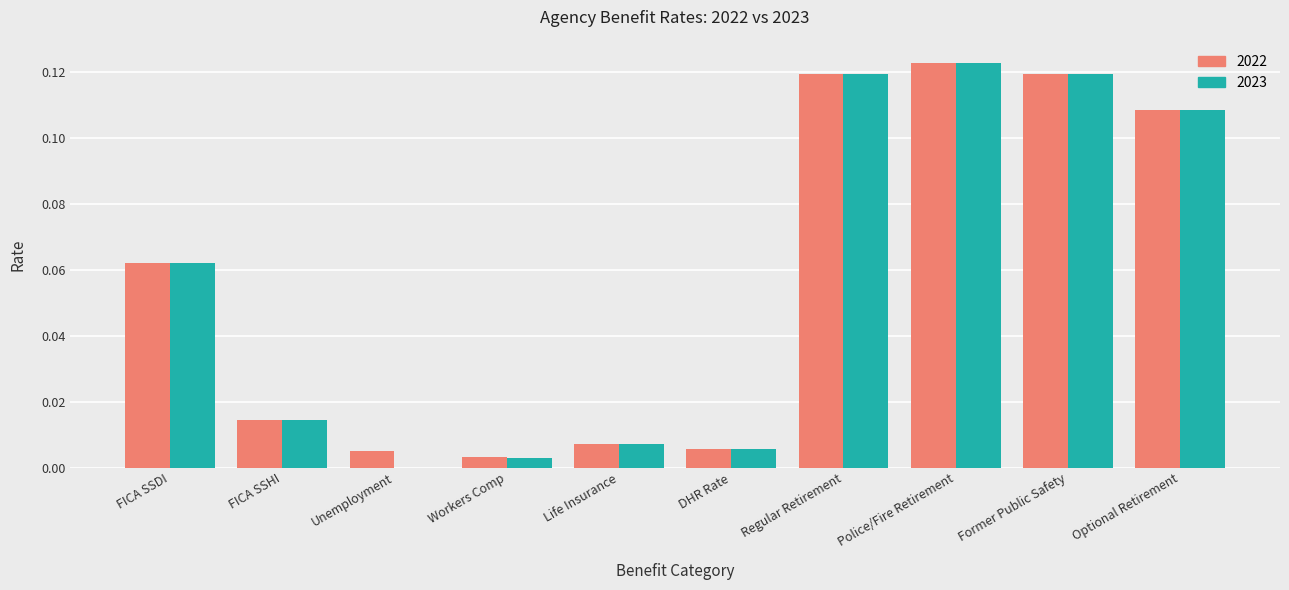

Are the bars horizontal?

No